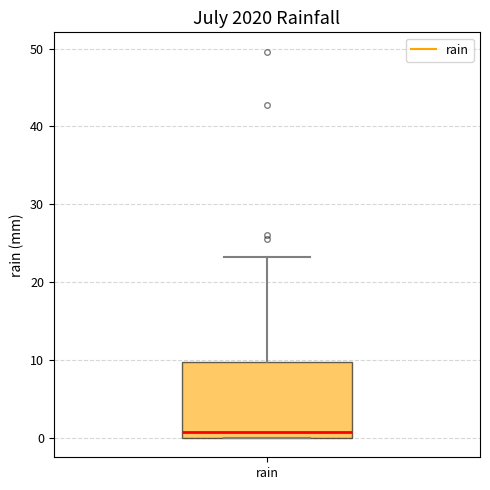

Read this box plot against the y-axis: the position of the median line, the range covered by the box, and the ends of both whiskers. The values are not printed on the chart, so give them approximately, as read against the axis.

median 1, box 0 to 10, whiskers 0 to 23